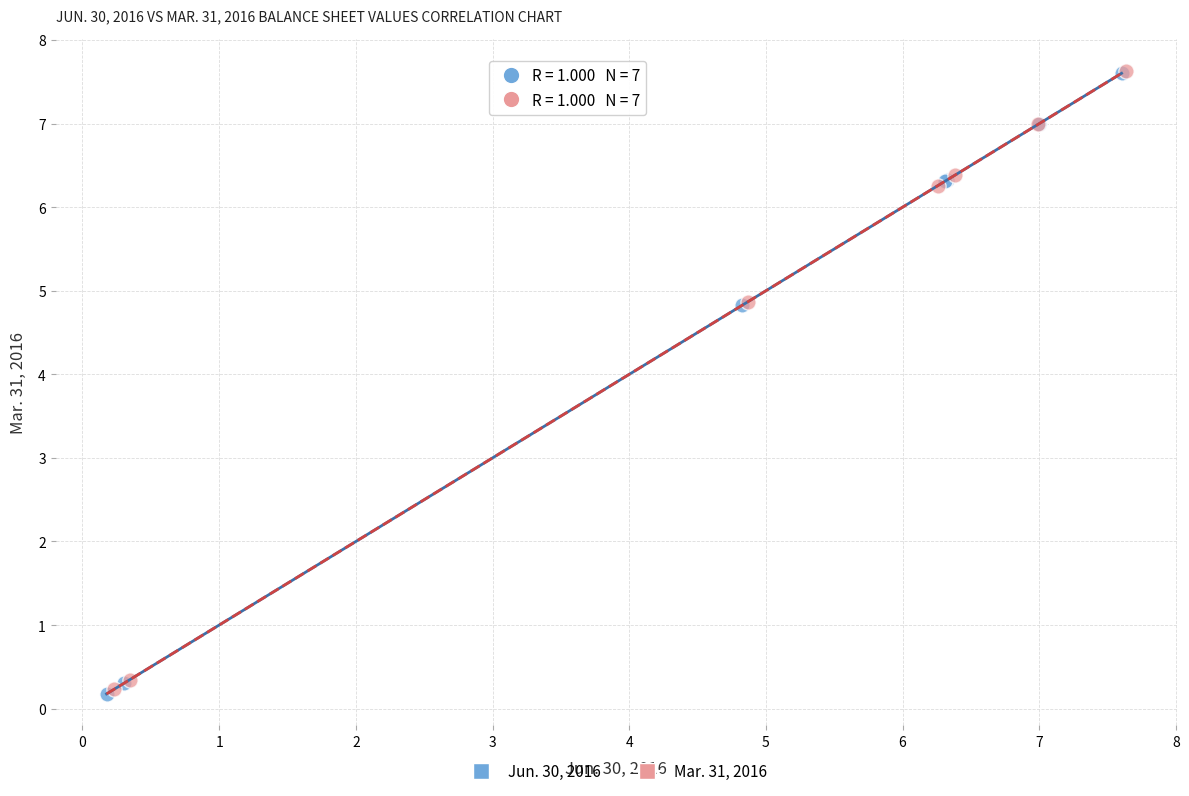

Which series has the largest Y range (max minus min)?

Jun. 30, 2016